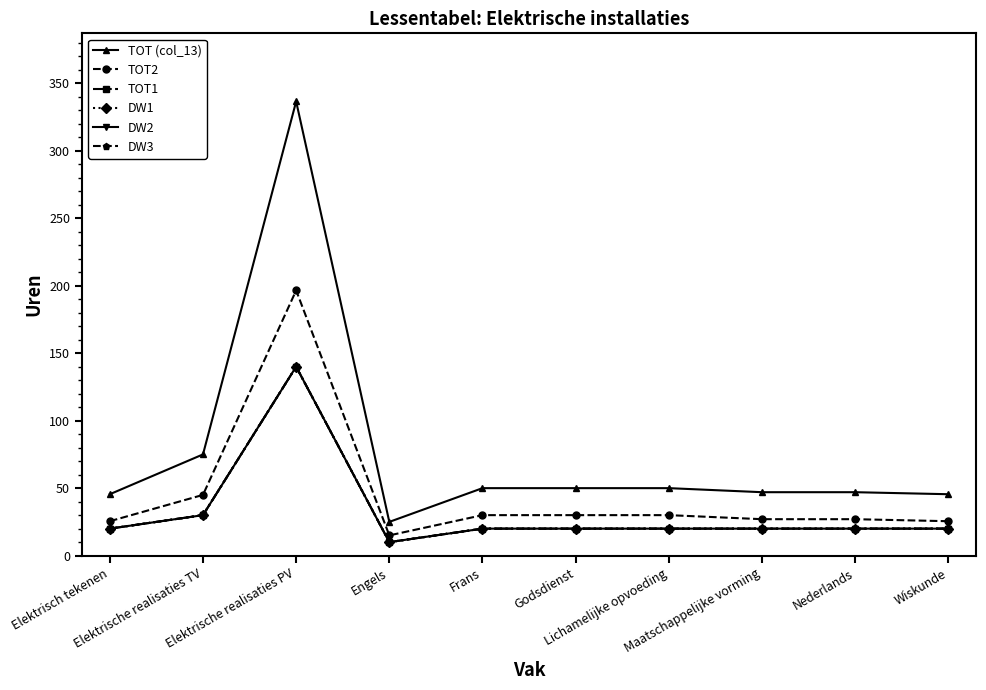

Does the chart have visible grid lines?

No